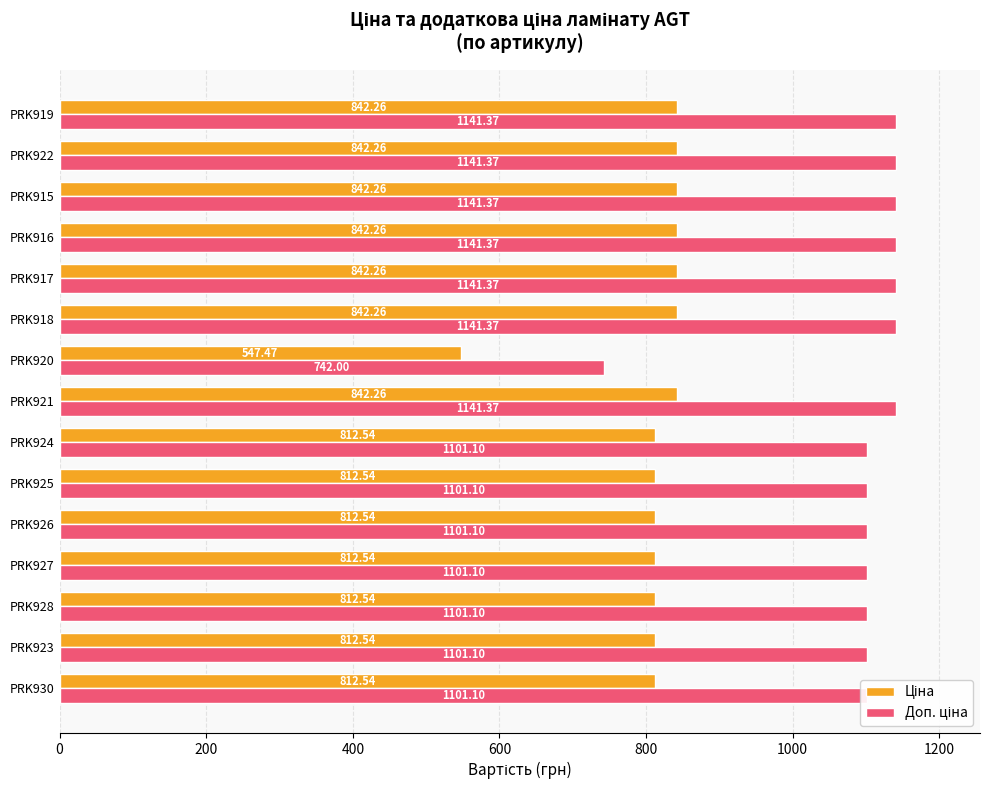

At how many categories does at least one series exceed 912?

14